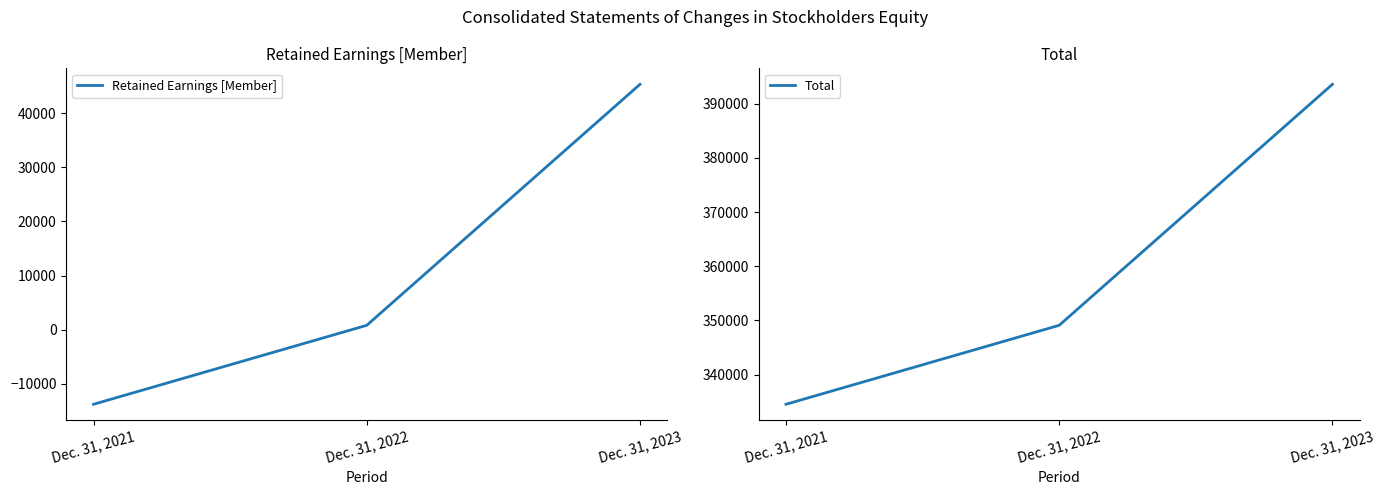

Where is Total nearest to the value 364058?

Dec. 31, 2022